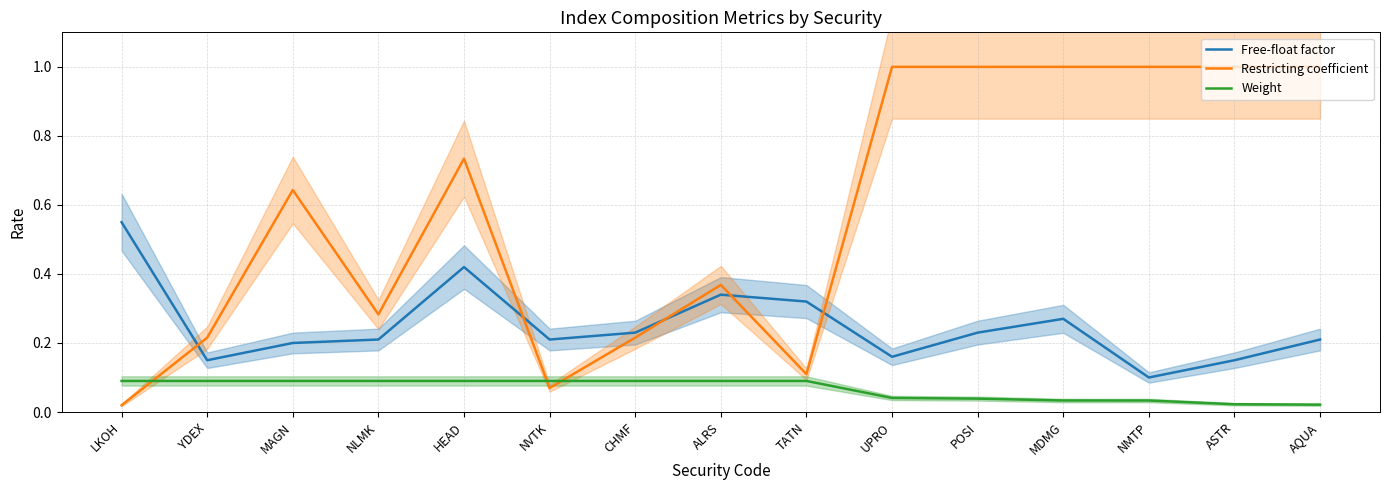

At which label does Free-float factor reach its peak?

LKOH